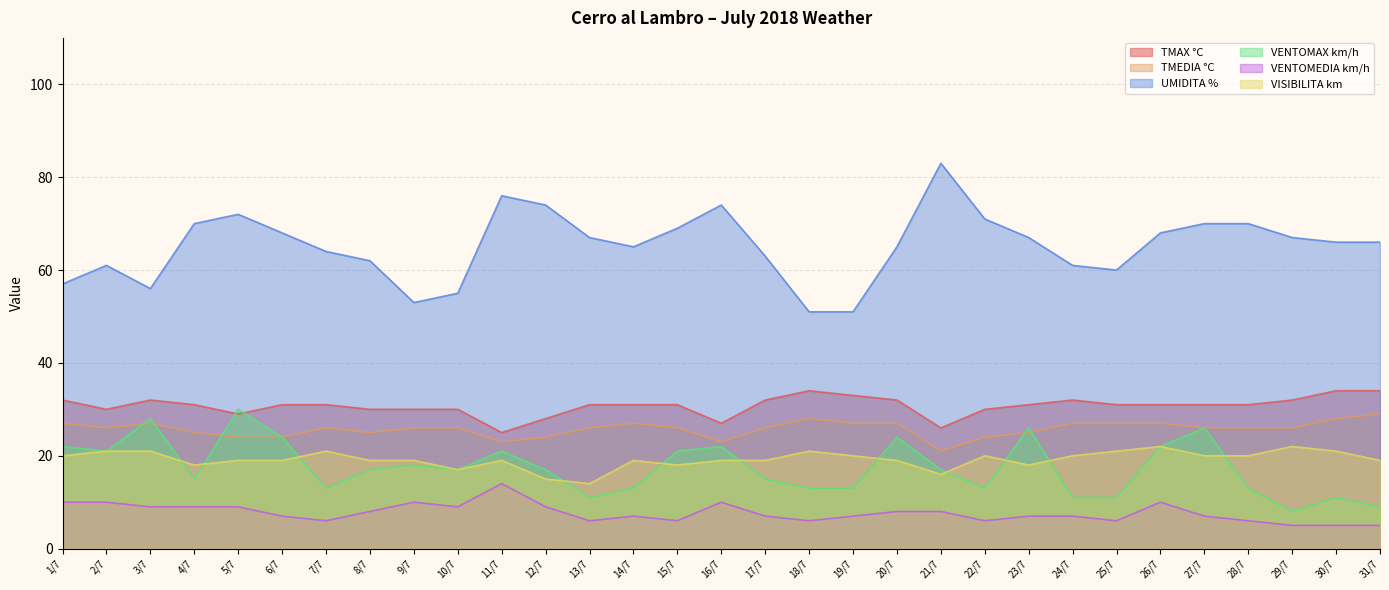

List the series in order of their peak value, lowest first.

VENTOMEDIA km/h, VISIBILITA km, TMEDIA °C, VENTOMAX km/h, TMAX °C, UMIDITA %